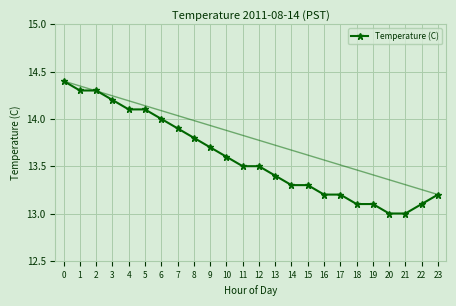

What is the approximate value at 22?

13.1